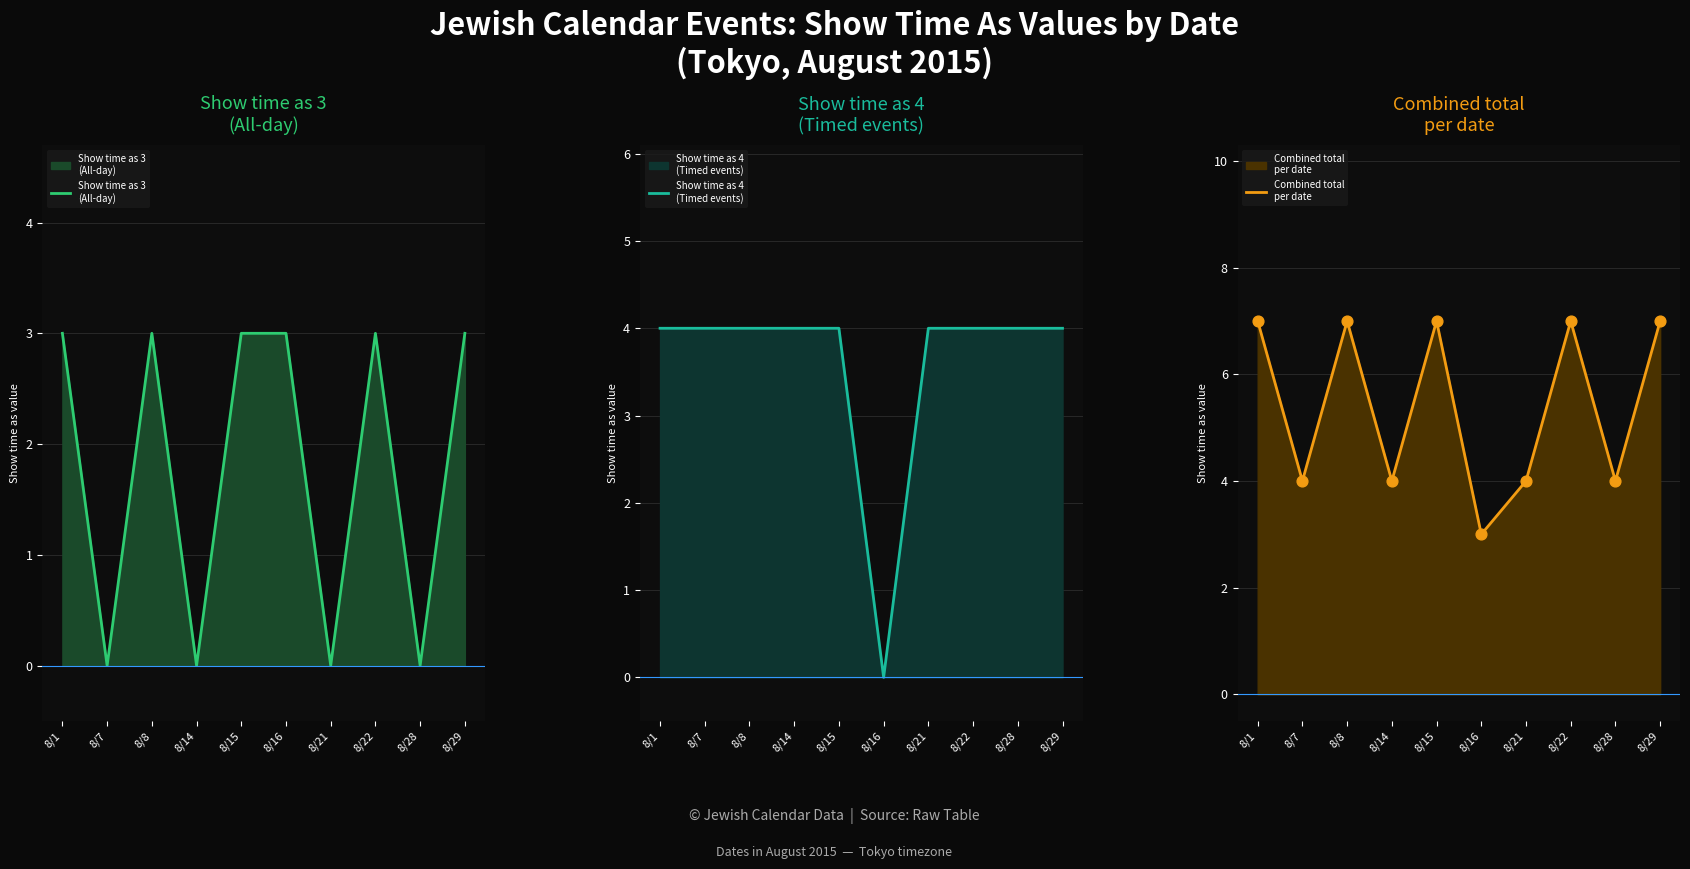

Which series contains the lowest Y value?

Show time as 3
(All-day)